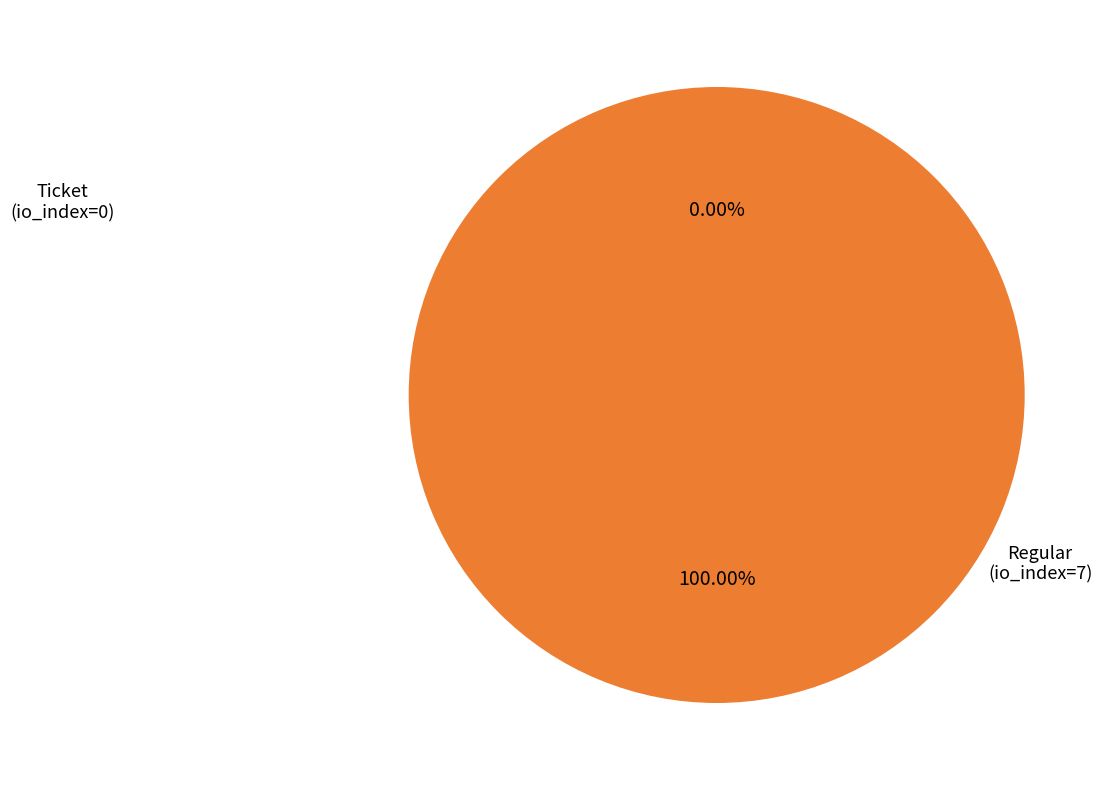

To the nearest percent, what percentage of the pie is Regular (io_index=7)?

100%